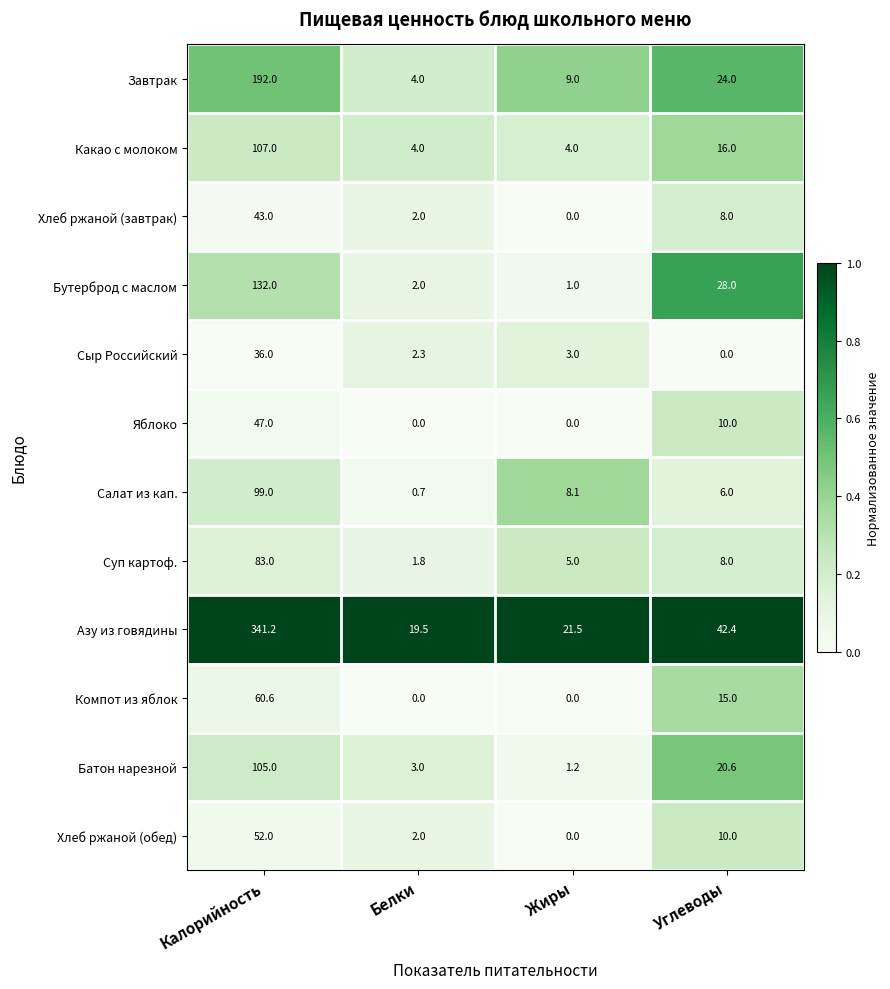

What value does the Хлеб ржаной (завтрак) series have at Белки?

2.0